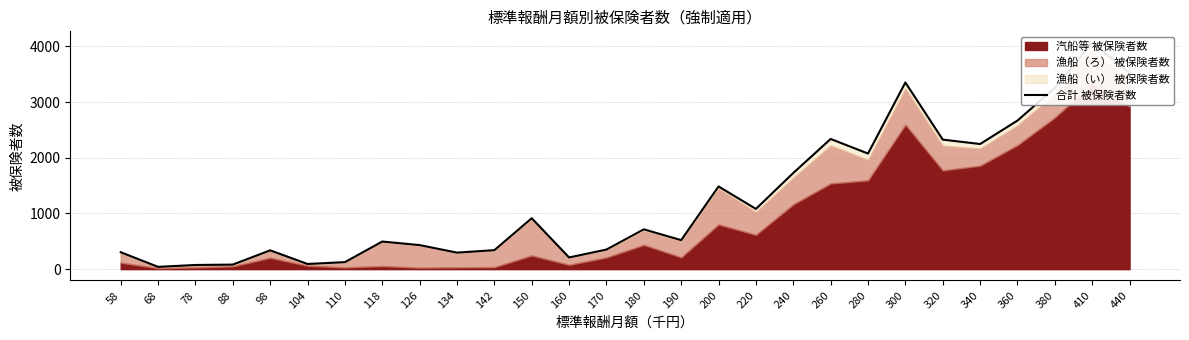

At which label does the data first exceed 715?

150